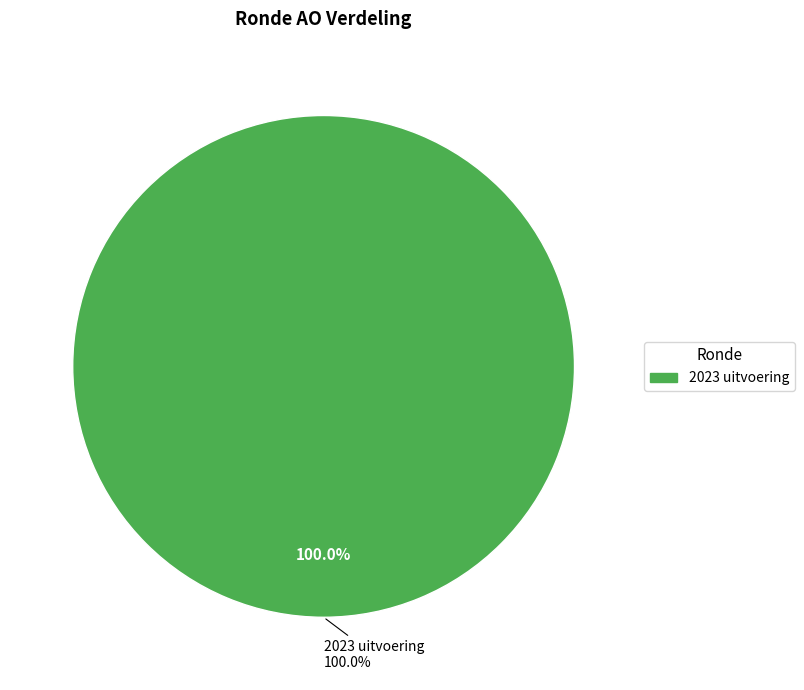

Which category accounts for the majority?

2023 uitvoering